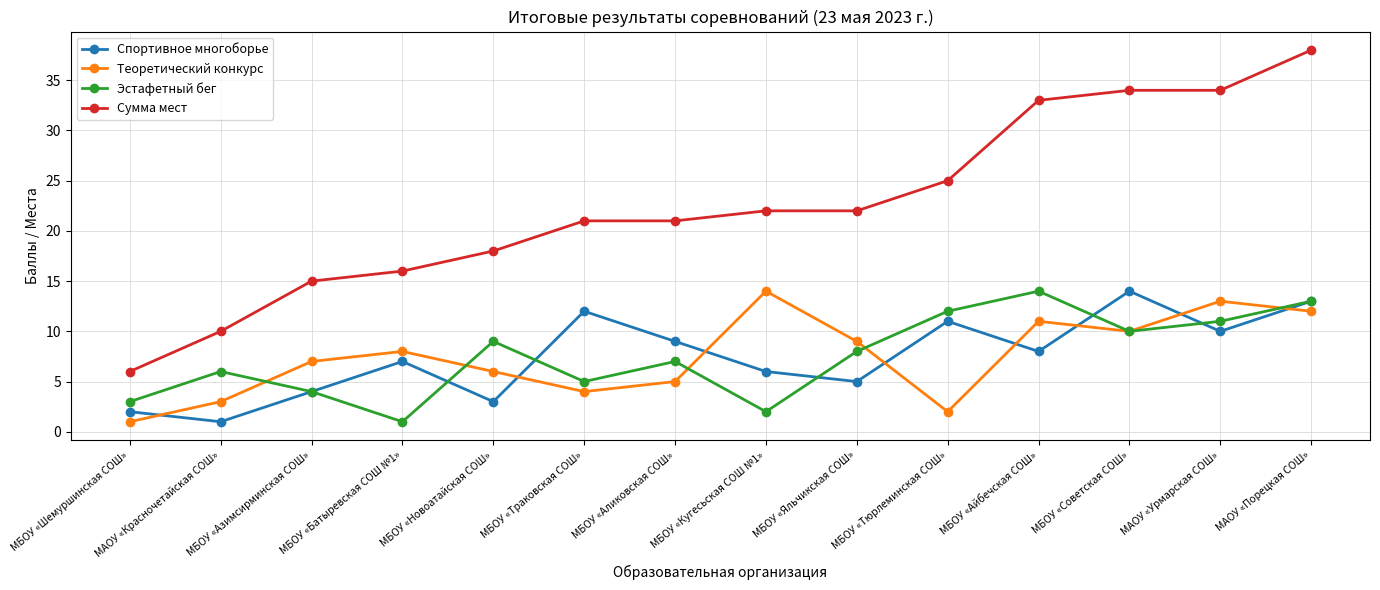

What is the difference between the Теоретический конкурс values at МБОУ «Батыревская СОШ №1» and МБОУ «Тюрлеминская СОШ»?

6